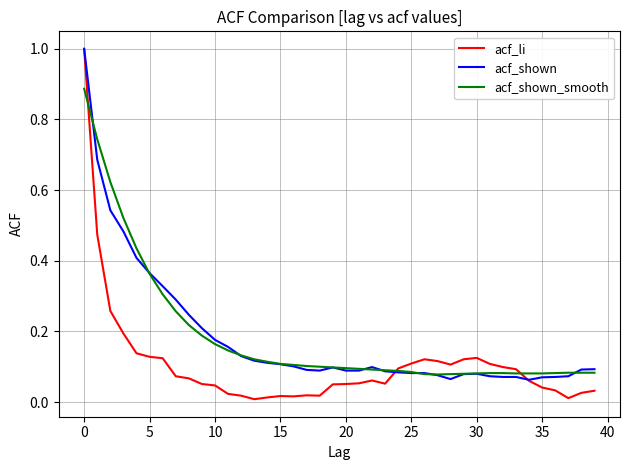

What is the maximum value shown in the chart?

1.0